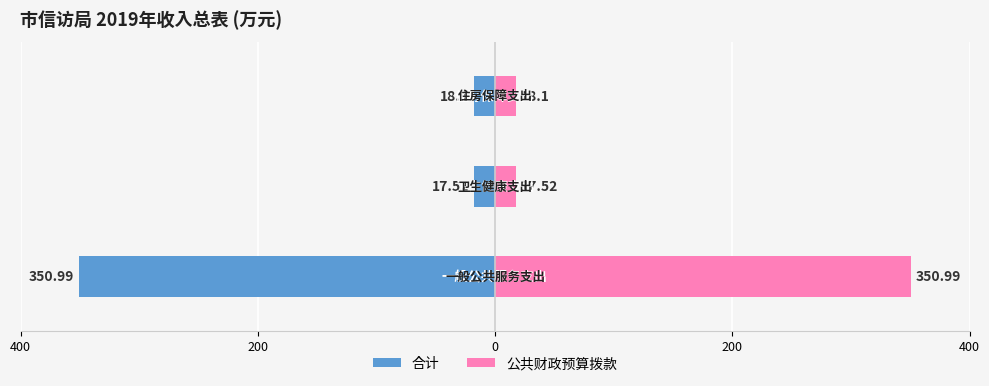

How many groups of bars are there?

3